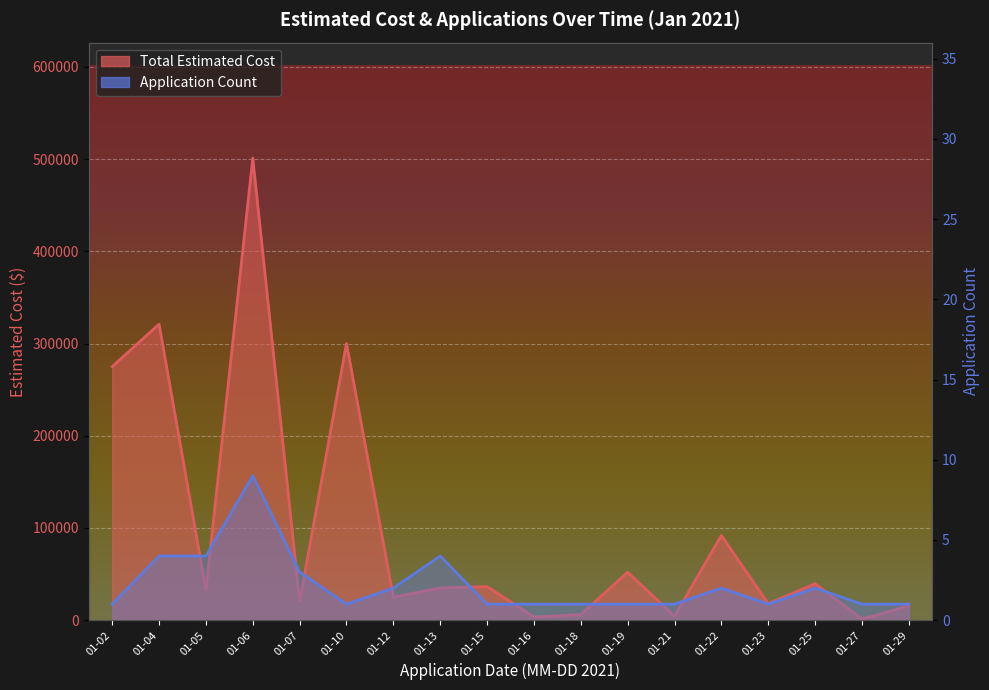

Where is the first local maximum for Total Estimated Cost?

01-04